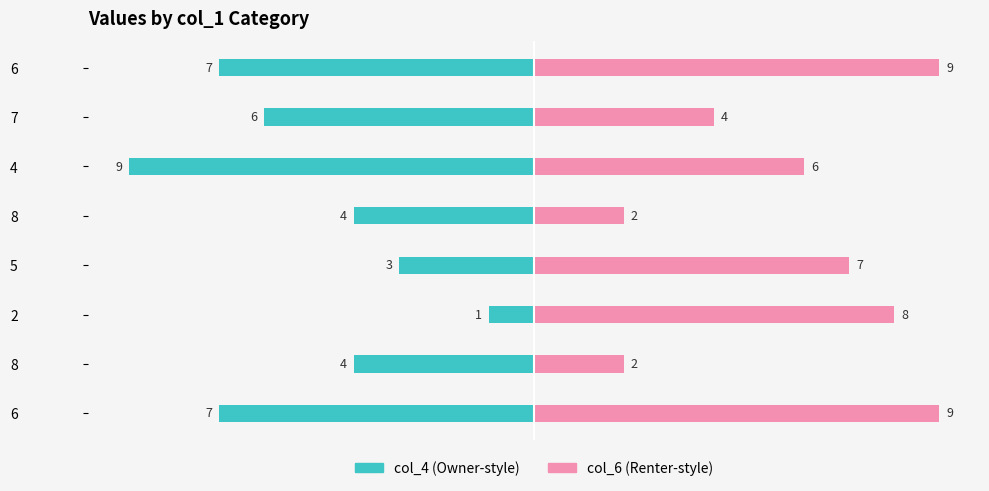

What is the highest value of the col_6 (right) series?

9